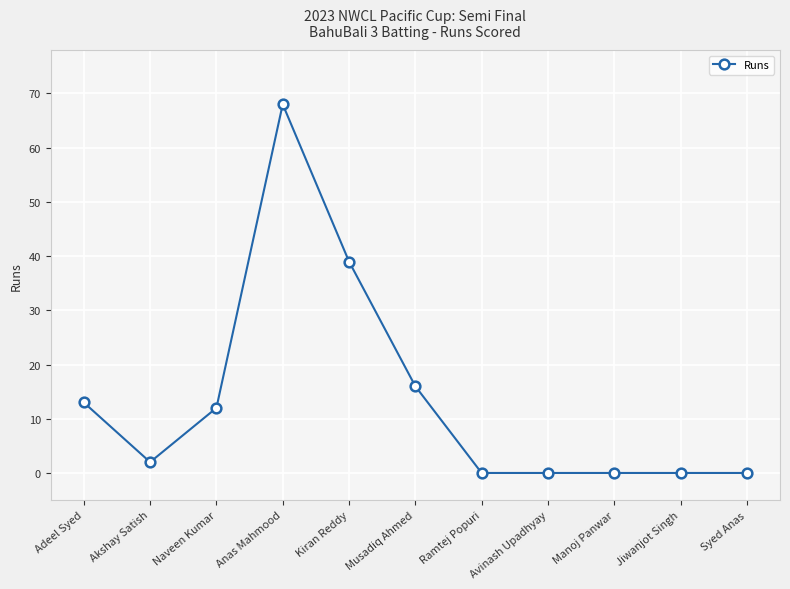

True or false: there are more than 0 points higher than both neighbors.

True